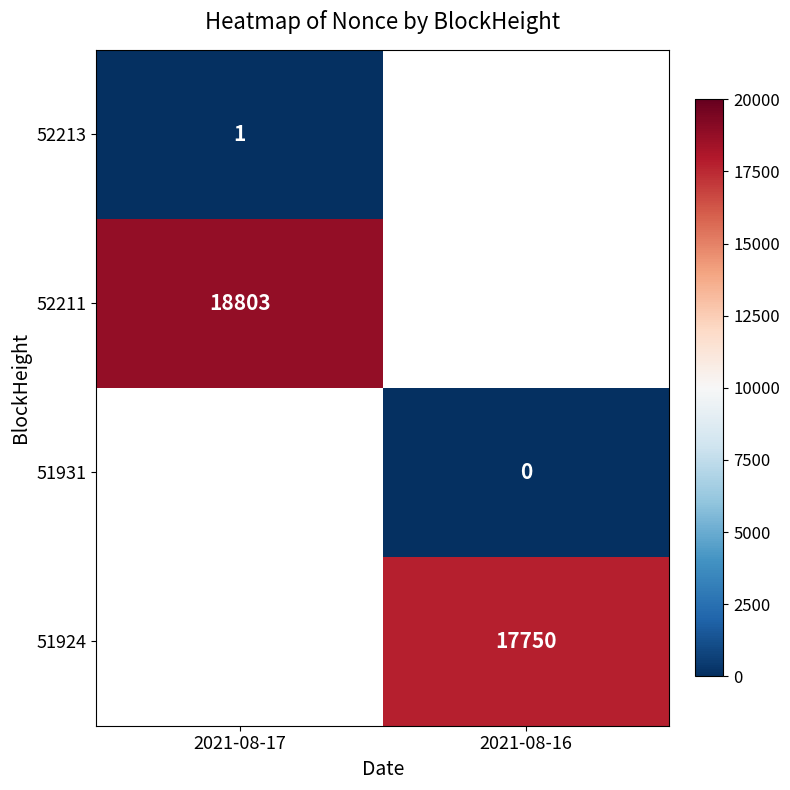

Is it true that 51924 equals 17750 at 2021-08-16?

True